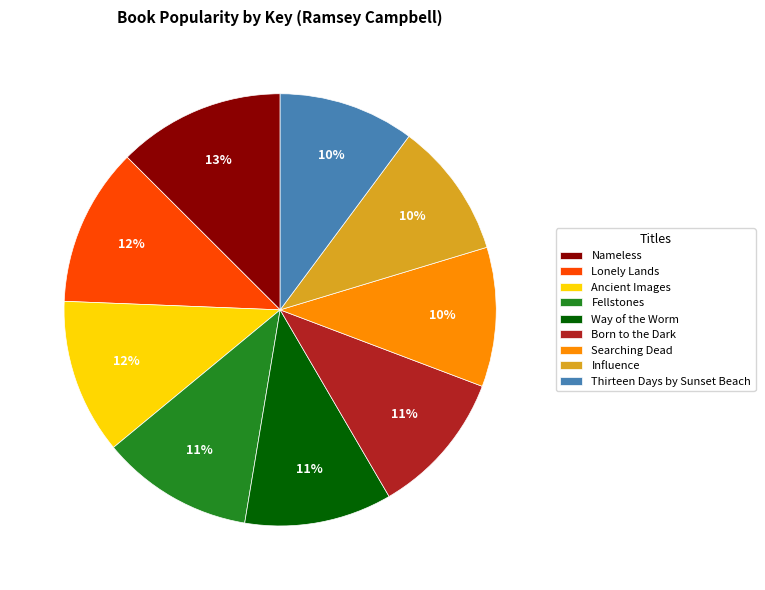

Combined, do Born to the Dark and Ancient Images account for over 50%?

No